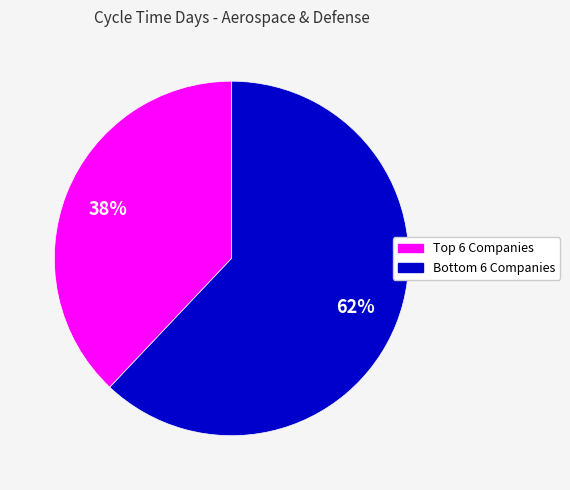

To the nearest percent, what is the average slice percentage?

50%